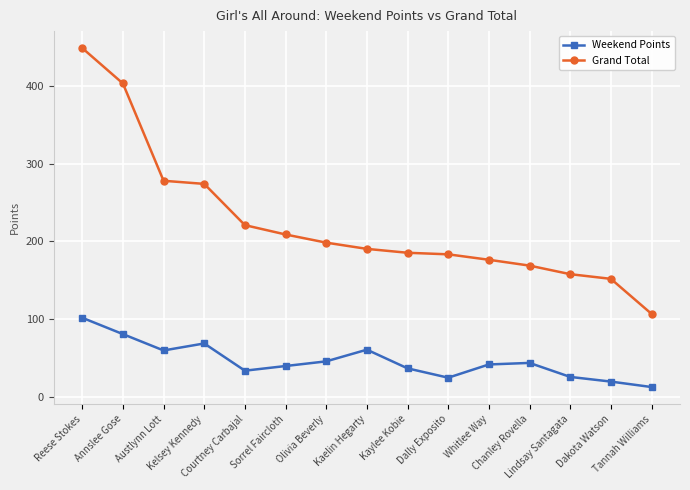

Which series has the largest total across all categories?

Grand Total